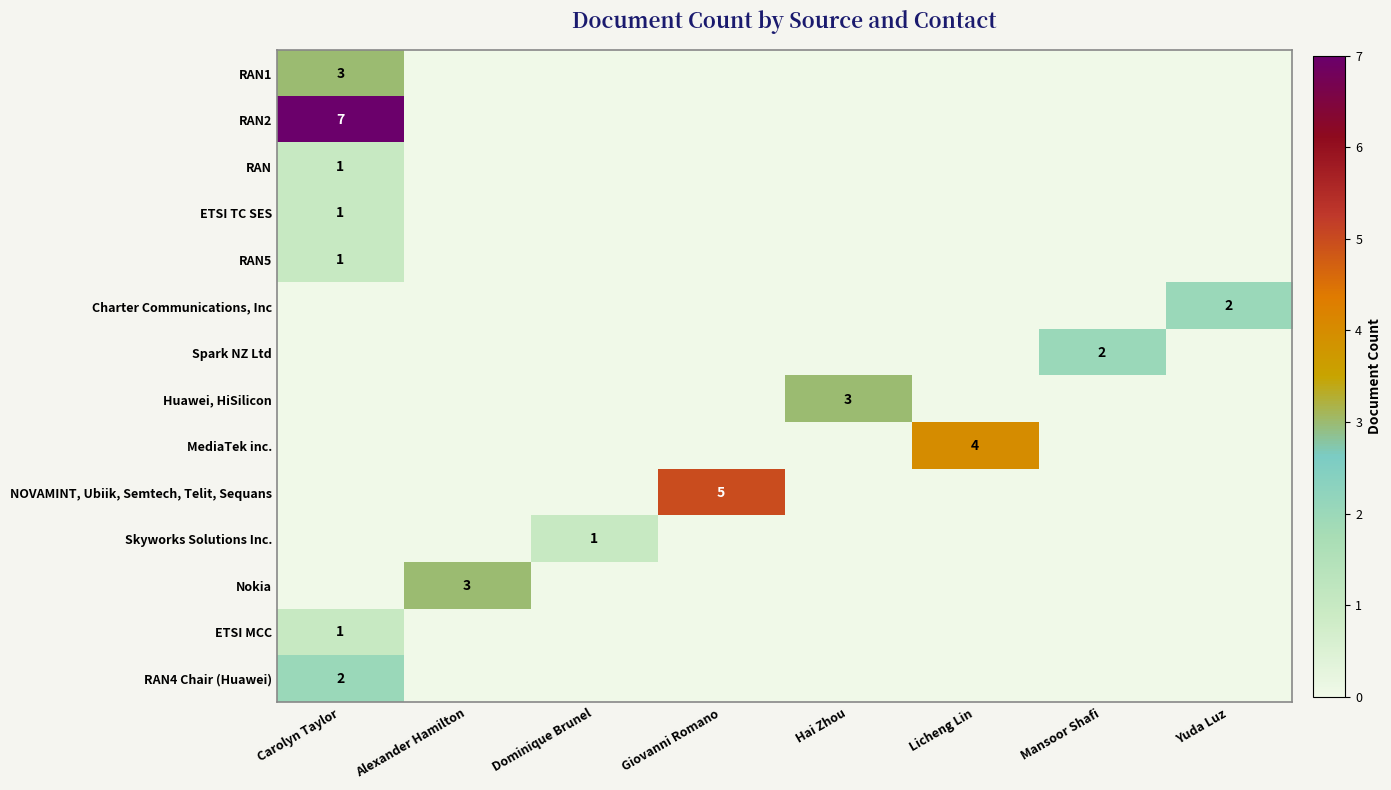

The value of Nokia at Alexander Hamilton is 2. True or false?

False